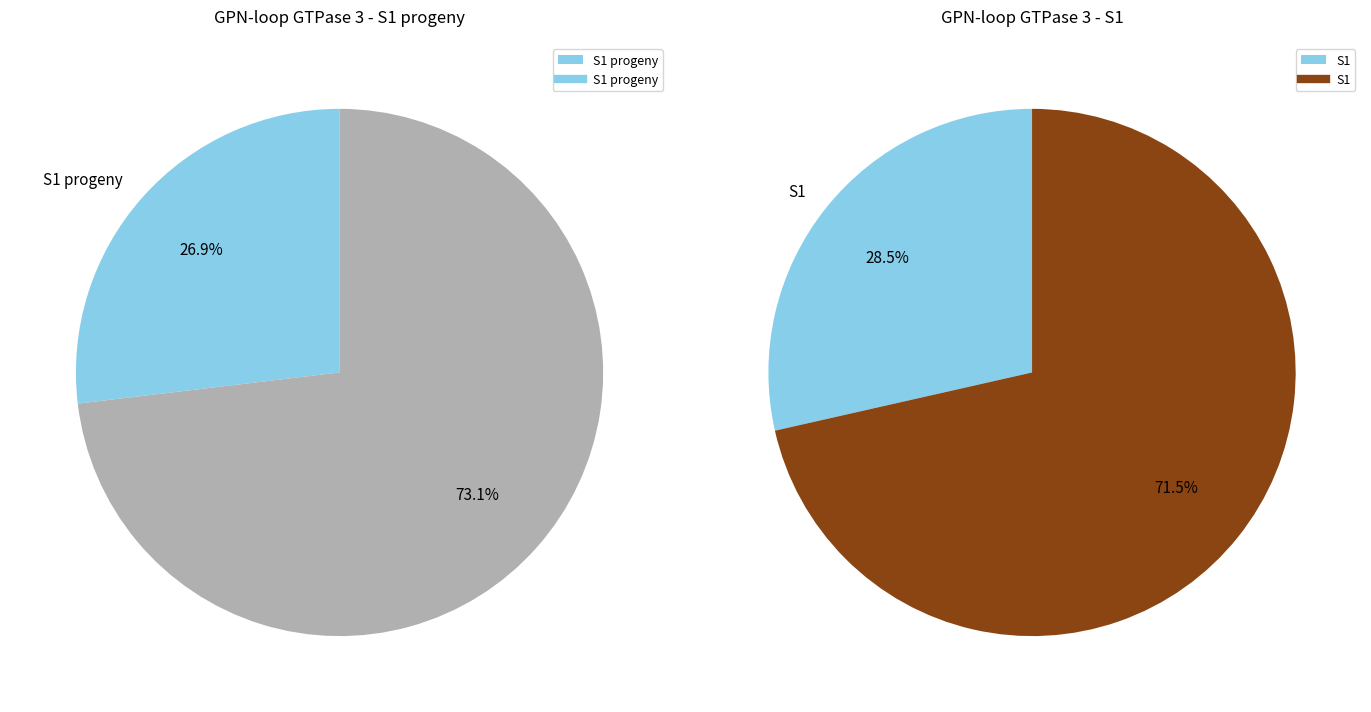

Which category has the biggest portion of the pie?

S1